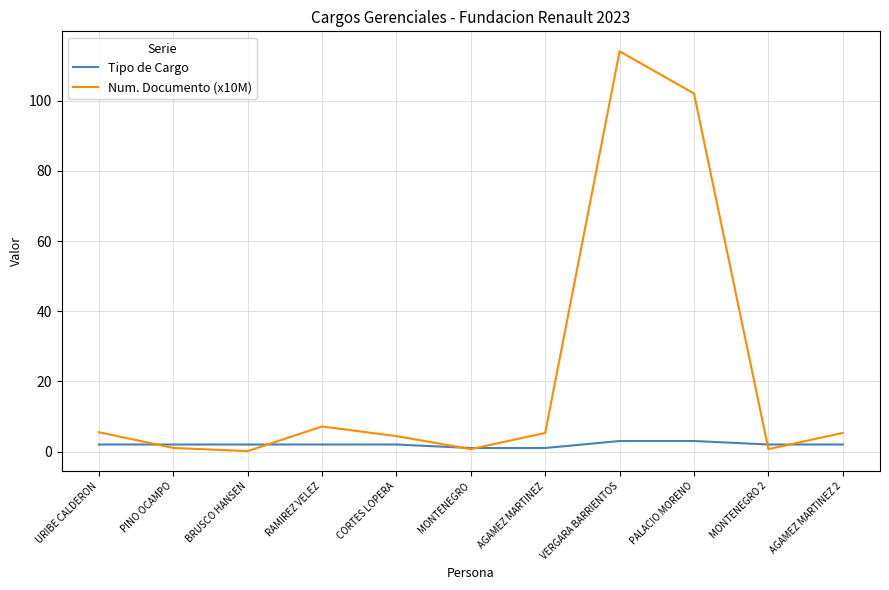

After their last crossing, which series has the higher values: Num. Documento (x10M) or Tipo de Cargo?

Num. Documento (x10M)